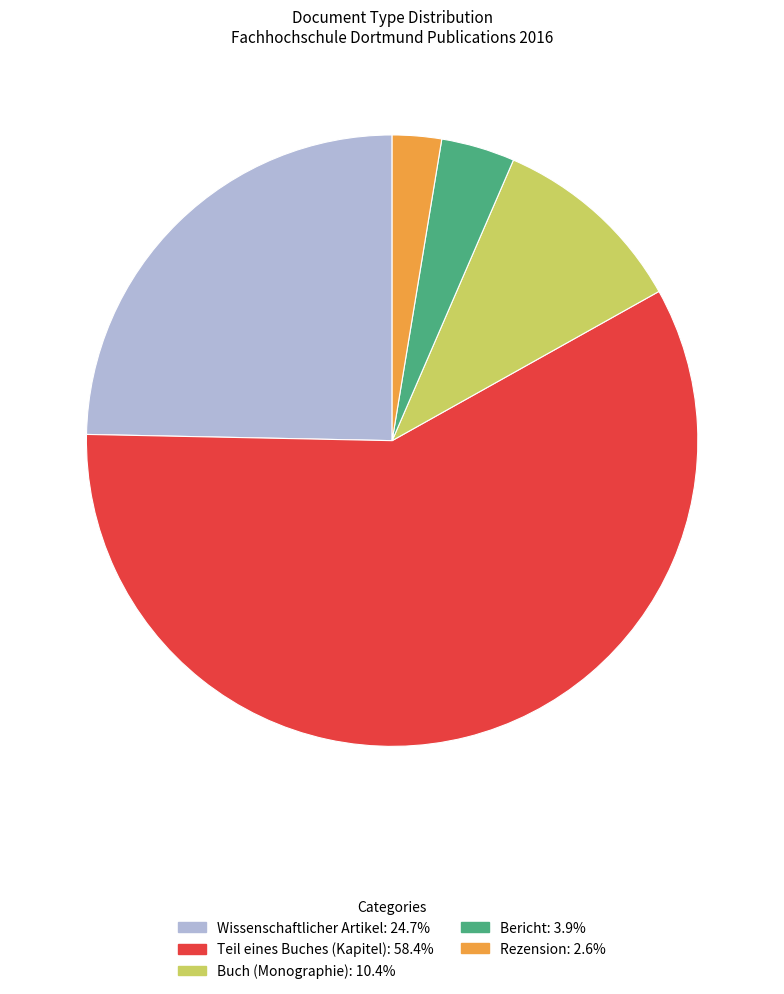

Which slice represents more than half of the pie?

Teil eines Buches (Kapitel)